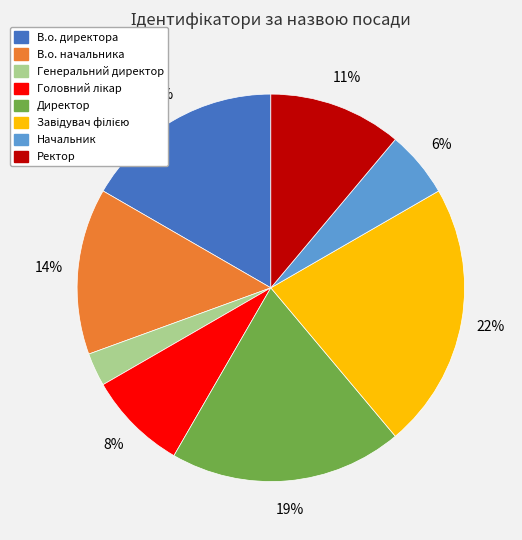

To the nearest percent, what is the difference between the largest and smallest slice percentages?

19%